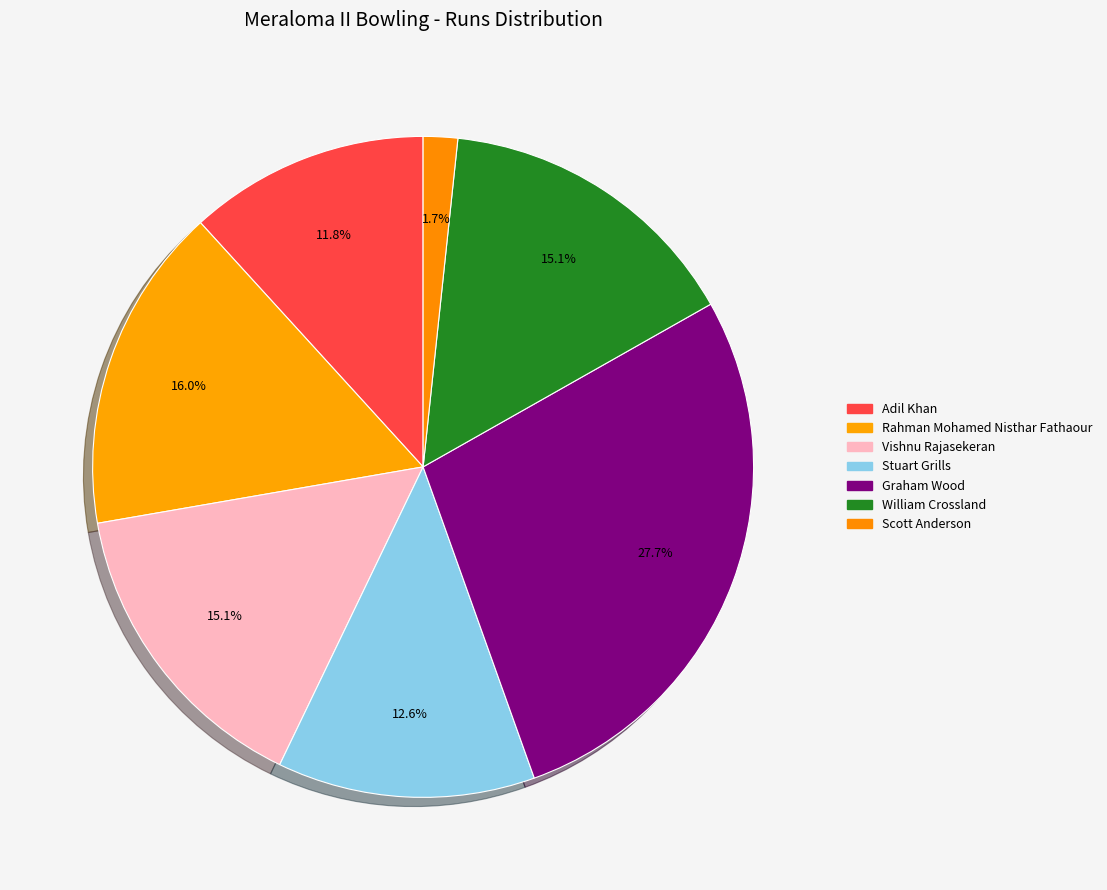

What is the change in value from Stuart Grills to William Crossland?

+3